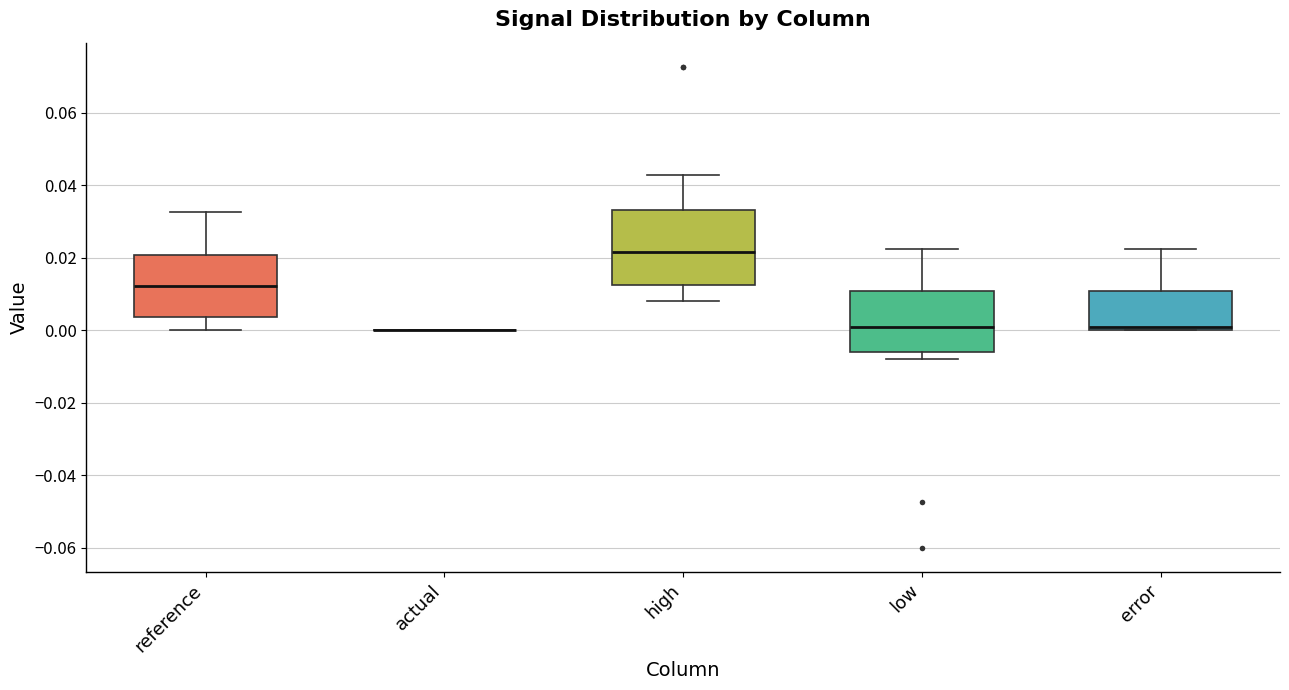

Reading left to right, transcribe this box plot: for each box, give where its median line is, the range the box spans, and where its two whiskers end, as read against the y-axis. The values are not printed on the chart, so give them approximately, as read against the axis.

reference: median 0.012, box 0.004 to 0.020, whiskers 0.000 to 0.032
actual: box collapsed to a line at 0.000, whiskers 0.000 to 0.000
high: median 0.022, box 0.012 to 0.034, whiskers 0.008 to 0.042
low: median 0.000, box -0.006 to 0.010, whiskers -0.008 to 0.022
error: median 0.000 (just above the box's lower edge), box 0.000 to 0.010, whiskers 0.000 to 0.022